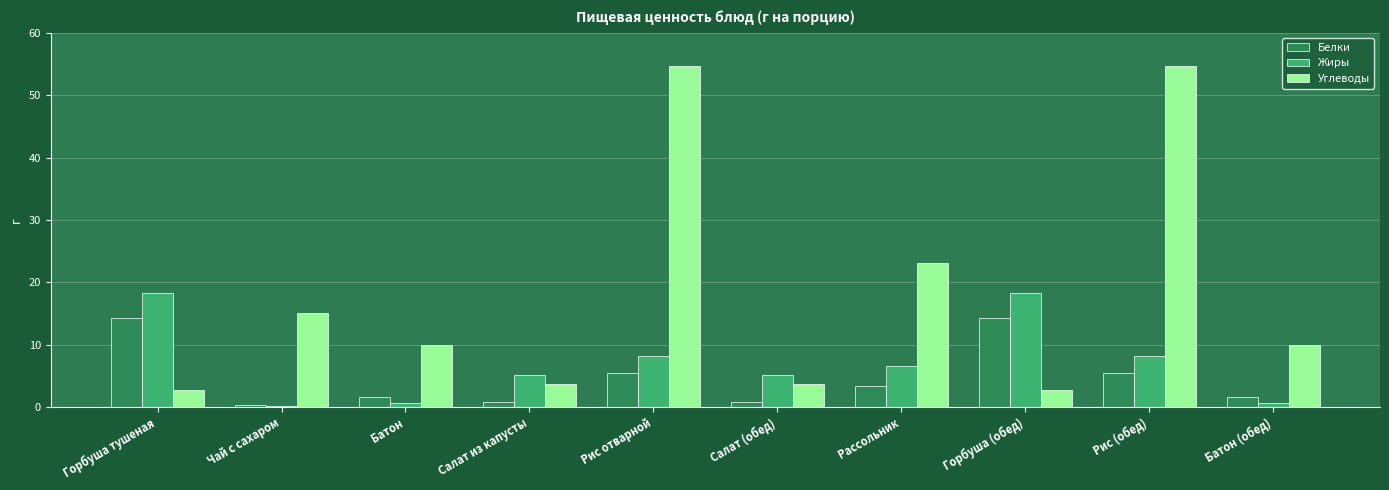

True or false: Углеводы has a value of 2.7 at Горбуша тушеная.

True